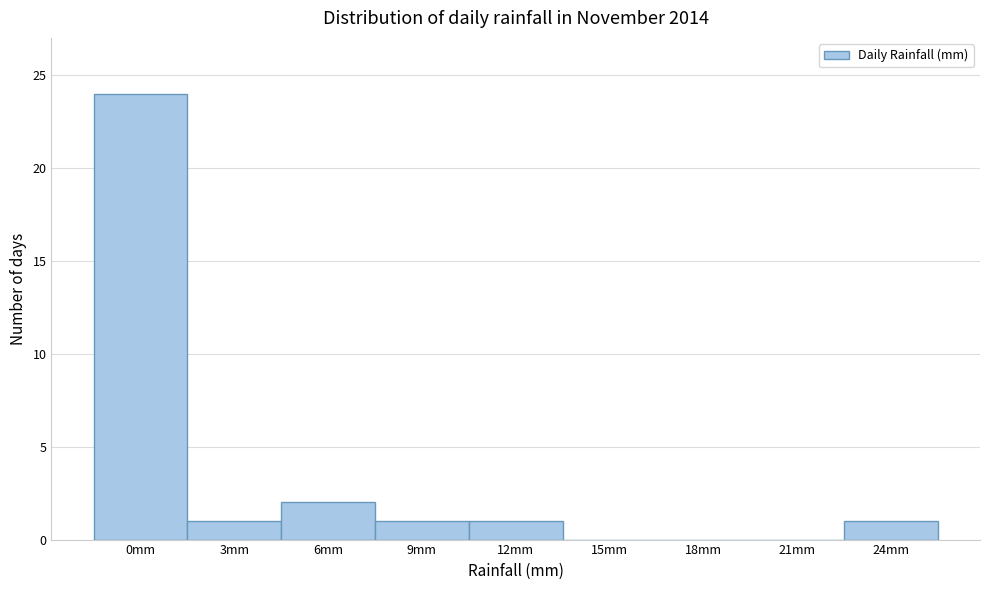

Reading left to right, what are all the values shown in this chart?

0mm=24	3mm=1	6mm=2	9mm=1	12mm=1	15mm=0	18mm=0	21mm=0	24mm=1